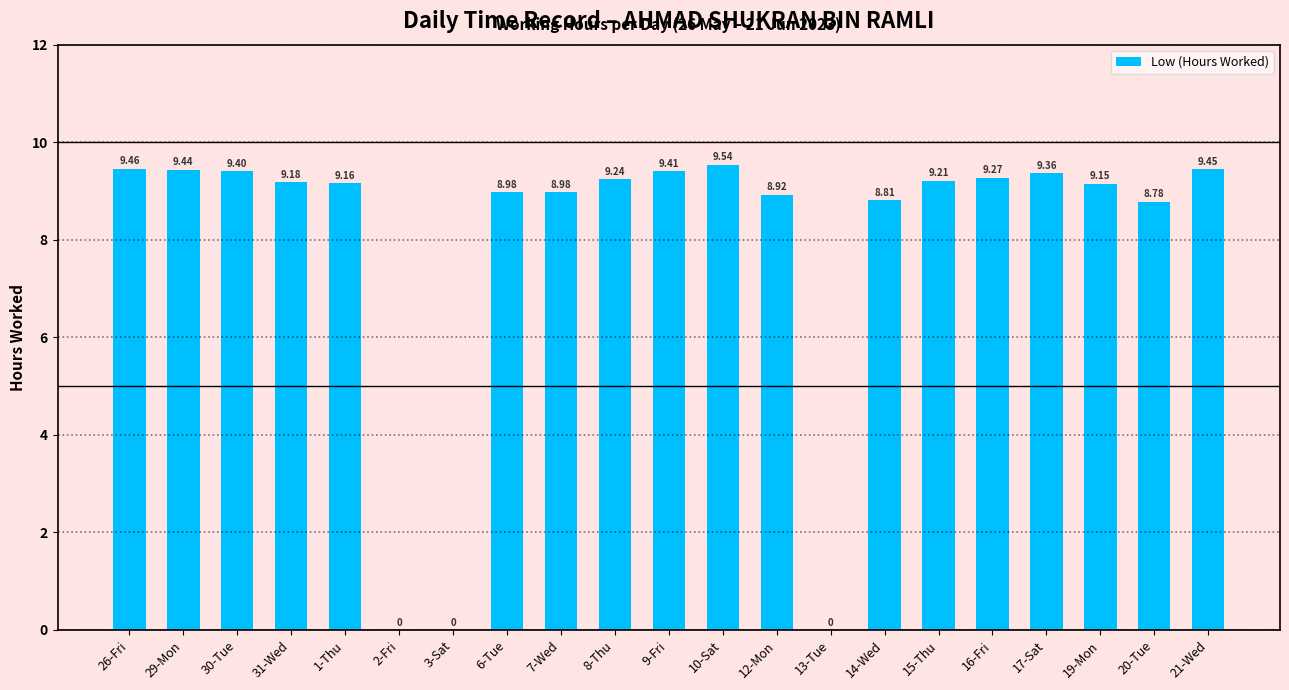

What is the change in value from 12-Mon to 15-Thu?

+0.3